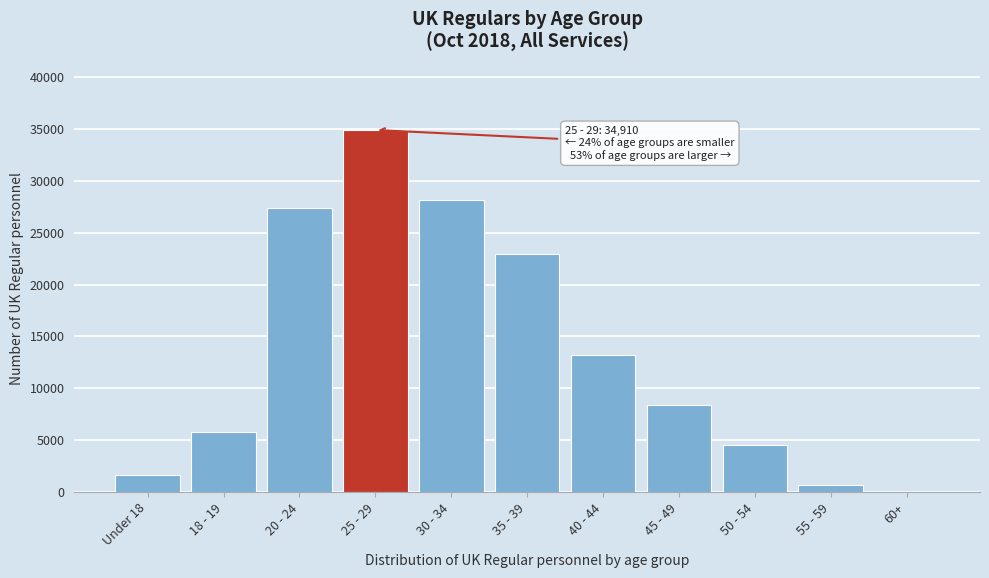

Reading right to left, what are all the values shown in this chart?

60+=20	55 - 59=680	50 - 54=4530	45 - 49=8390	40 - 44=13170	35 - 39=22960	30 - 34=28120	25 - 29=34910	20 - 24=27370	18 - 19=5750	Under 18=1630